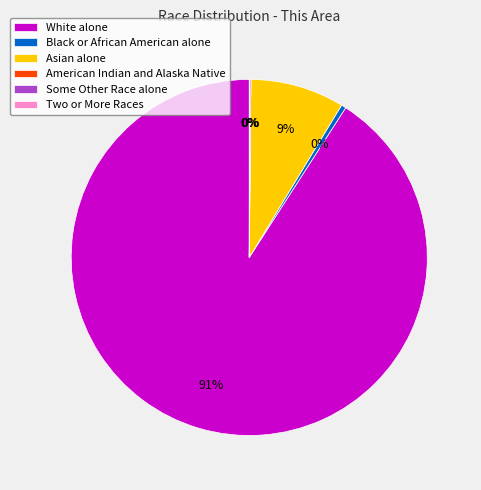

To the nearest percent, what is the average slice percentage?

17%